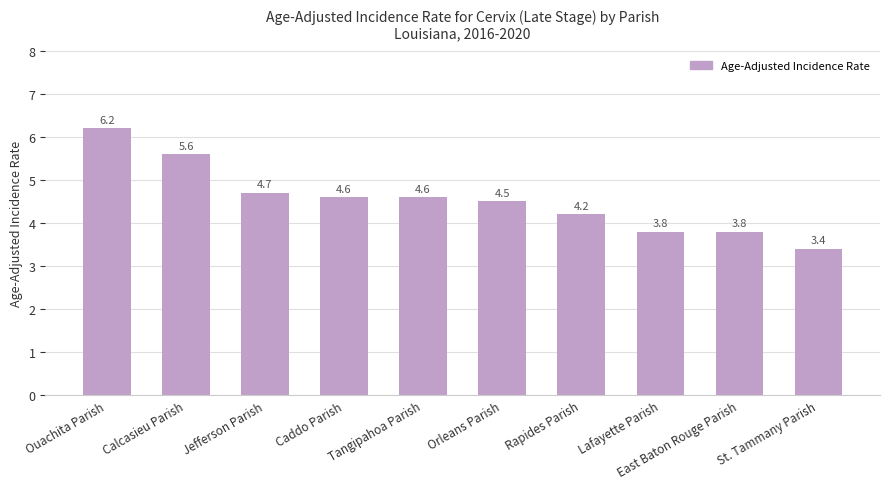

What is the label of the 1st bar from the right?

St. Tammany Parish